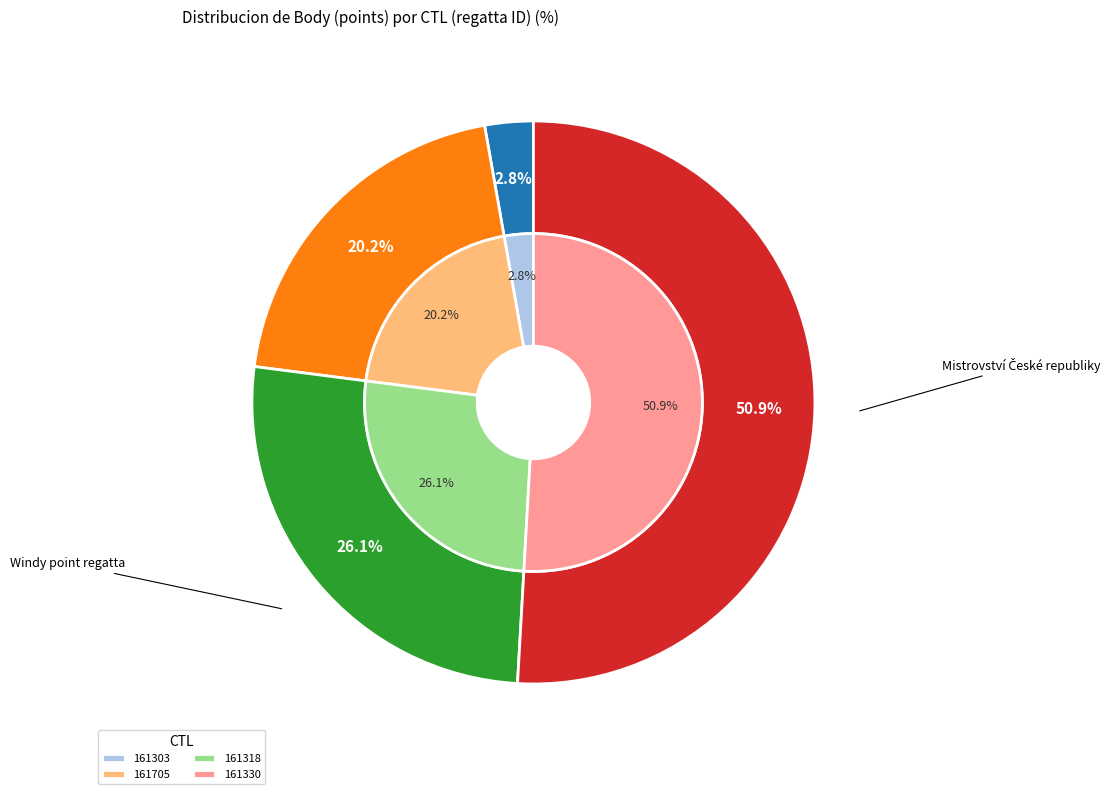

How many slices are in this pie chart?

5